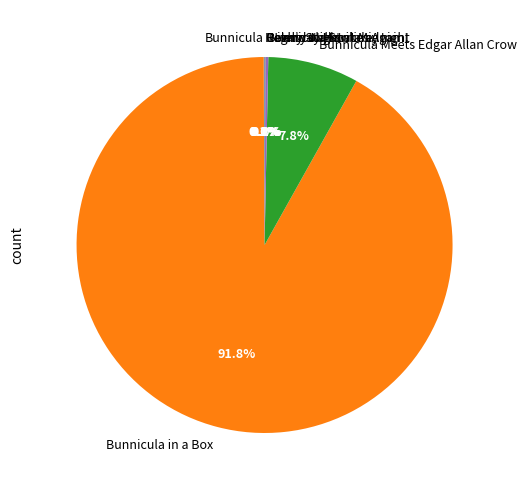

Is there any slice that represents more than half of the pie?

Yes